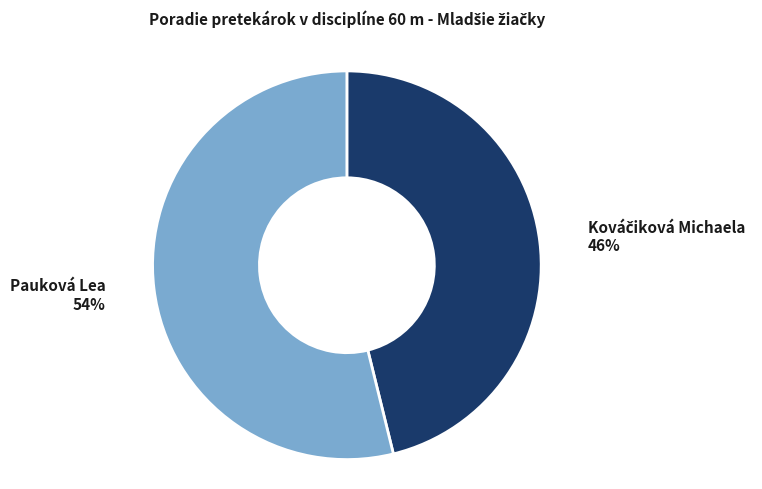

To the nearest percent, what is the average slice percentage?

50%